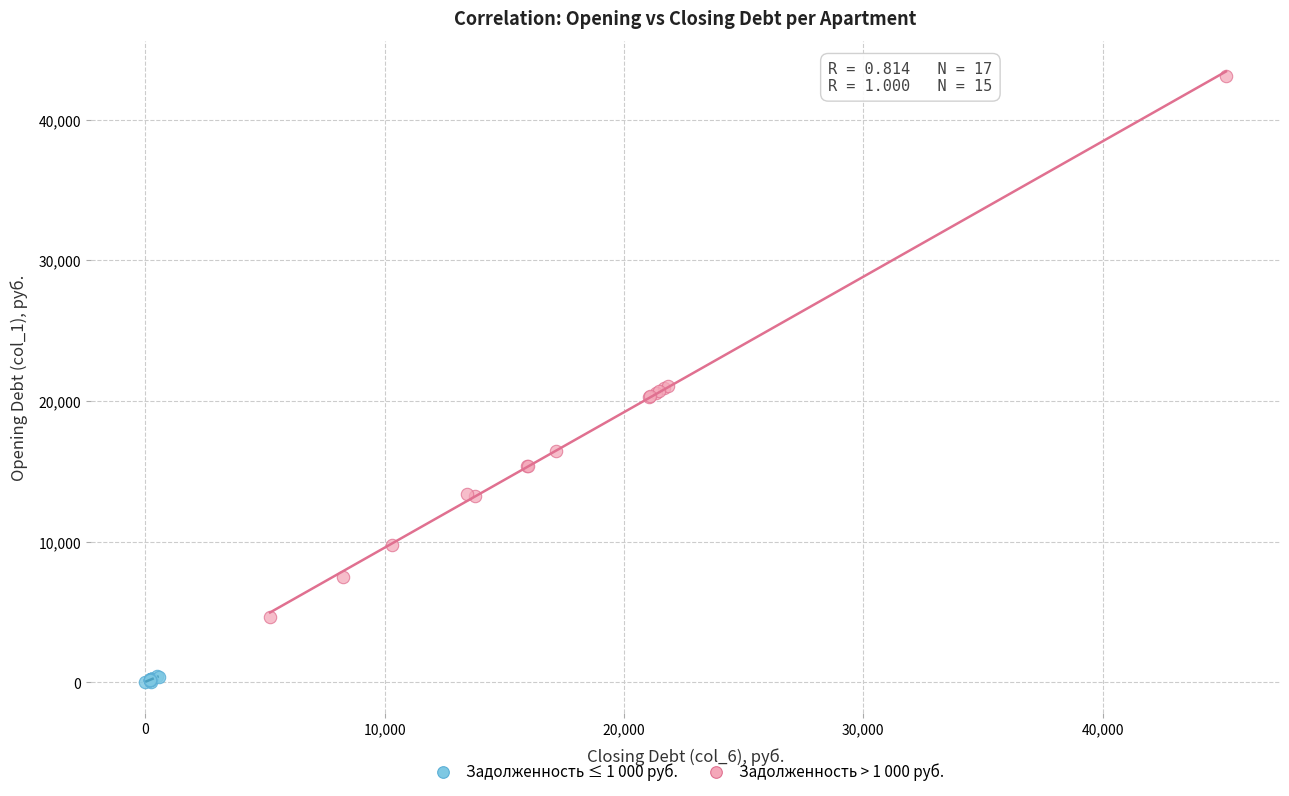

Which series reaches the minimum Y coordinate?

Задолженность ≤ 1 000 руб.